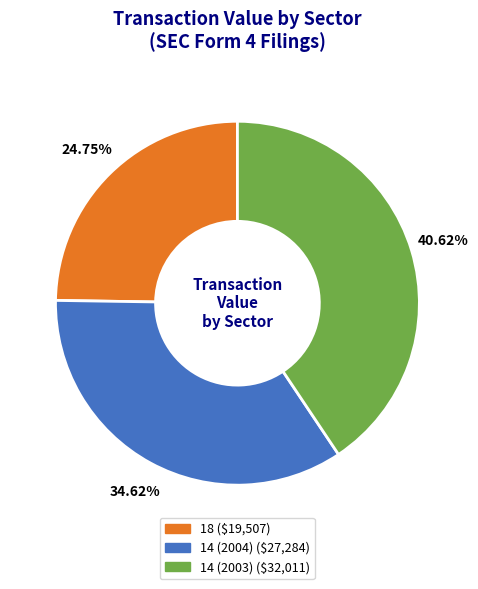

Which has a higher value, 18 or 14 (2003)?

14 (2003)